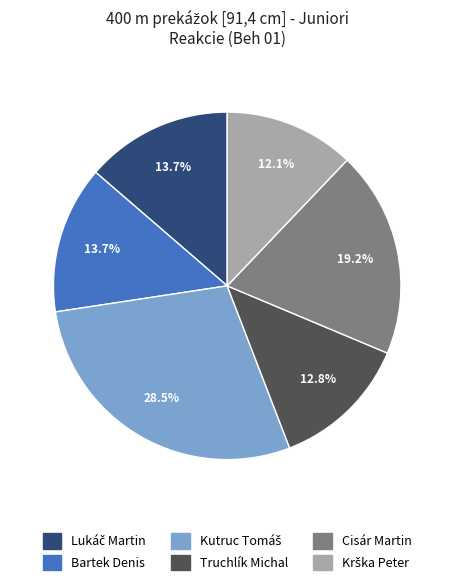

To the nearest percent, what is the average slice percentage?

17%